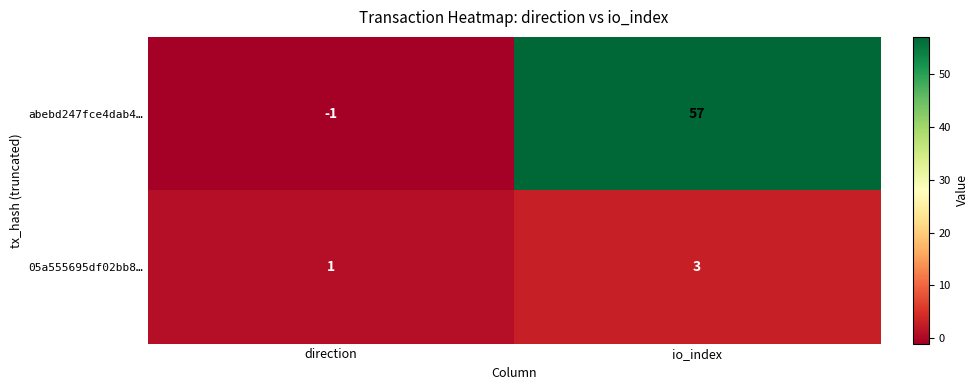

List the series in order of their peak value, lowest first.

05a555695df02bb8…, abebd247fce4dab4…